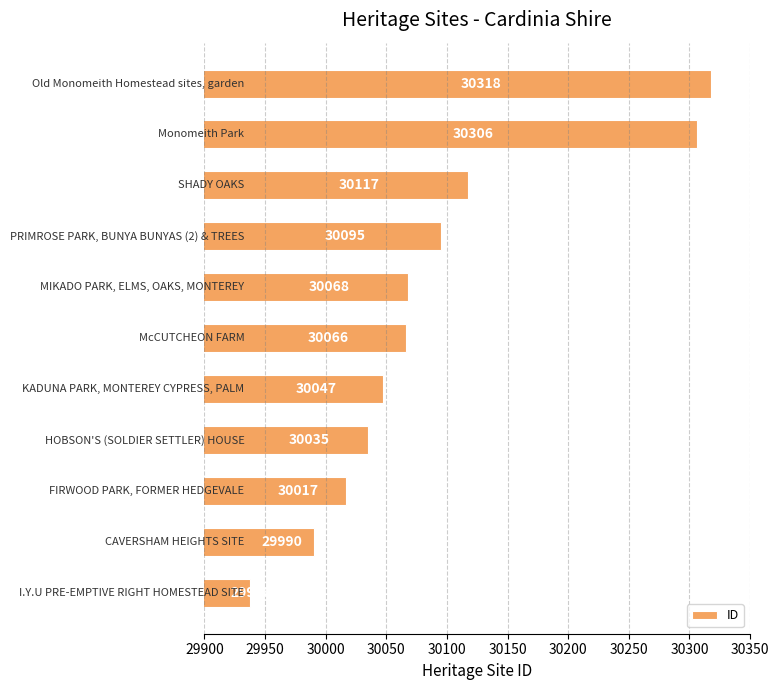

What is the sum of all values?

330997